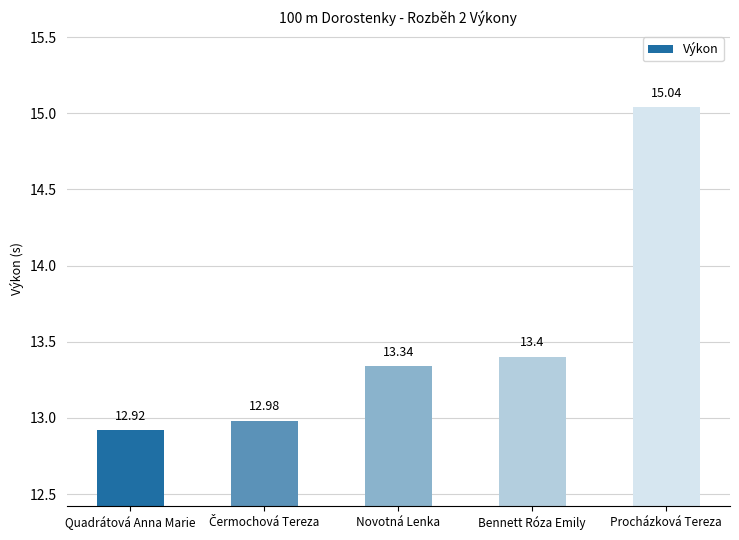

What is the label of the 3rd bar from the left?

Novotná Lenka